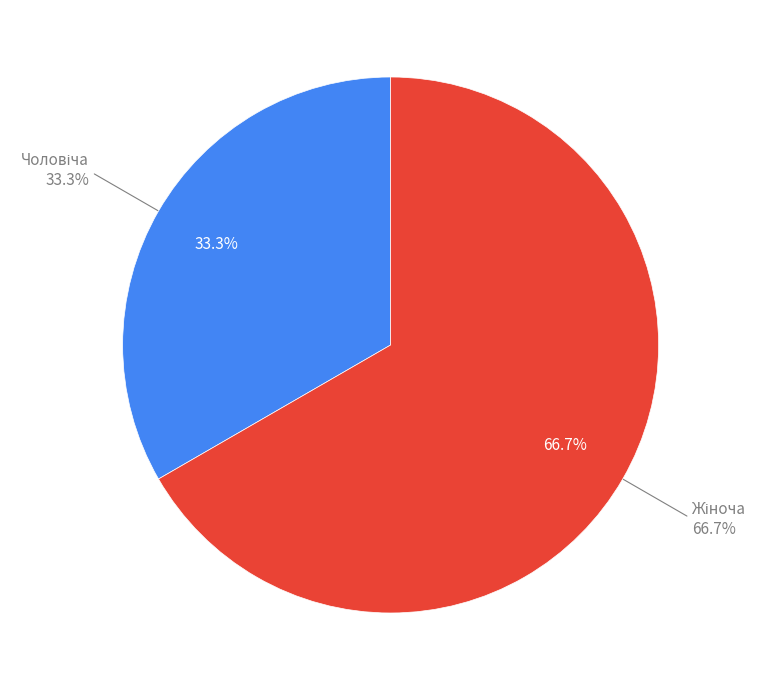

How many slices are in this pie chart?

2